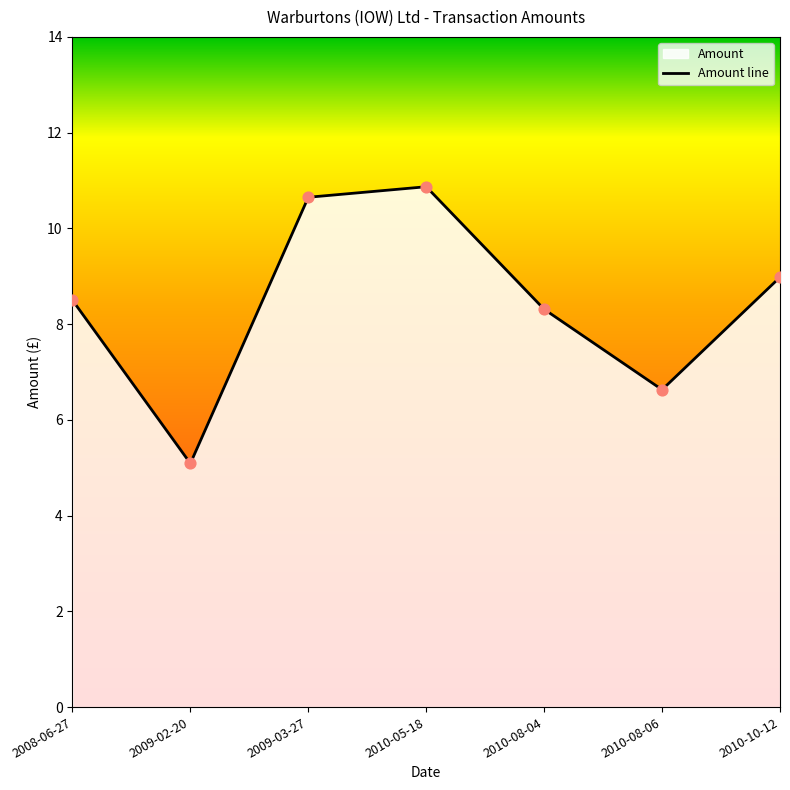

Which has a higher value, 2009-03-27 or 2010-08-04?

2009-03-27